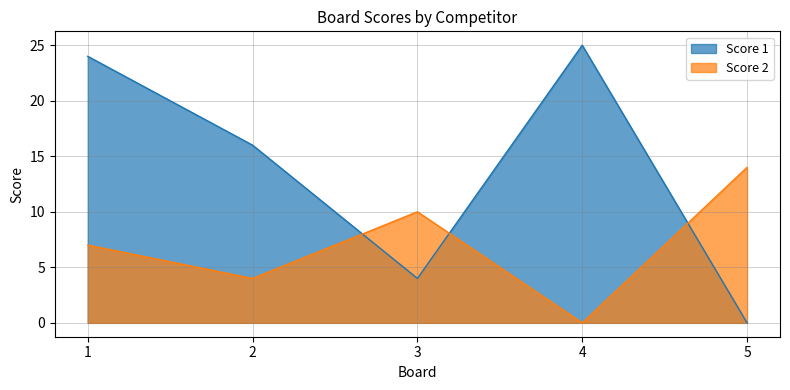

Read the Score 1 value at 3.

4